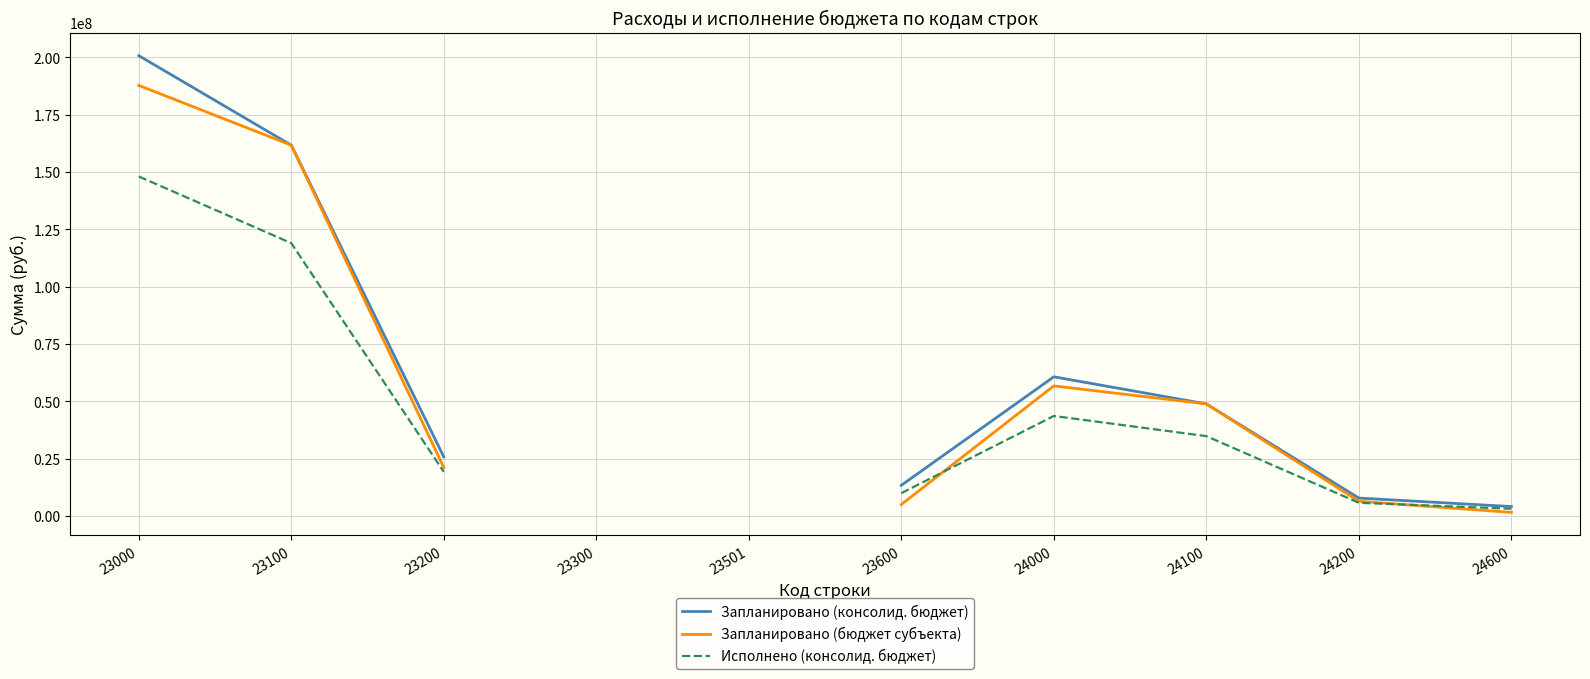

What is the spread (max minus min) of values at 24100?

14057629.3